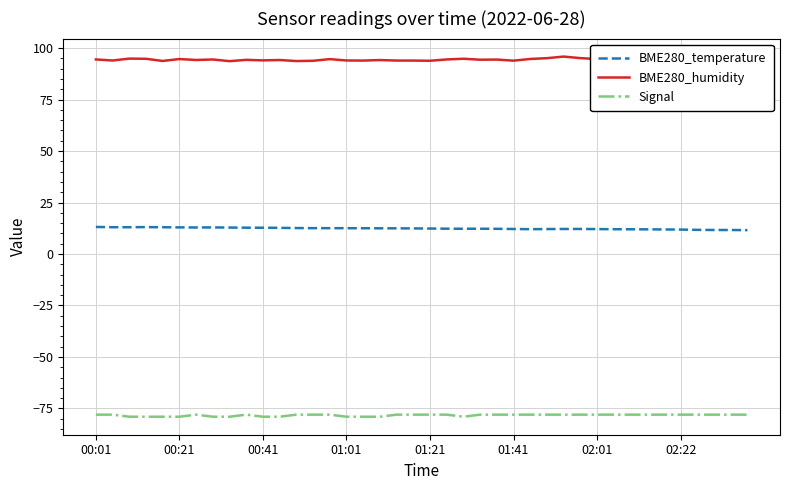

List the series in order of their overall mean, lowest first.

Signal, BME280_temperature, BME280_humidity